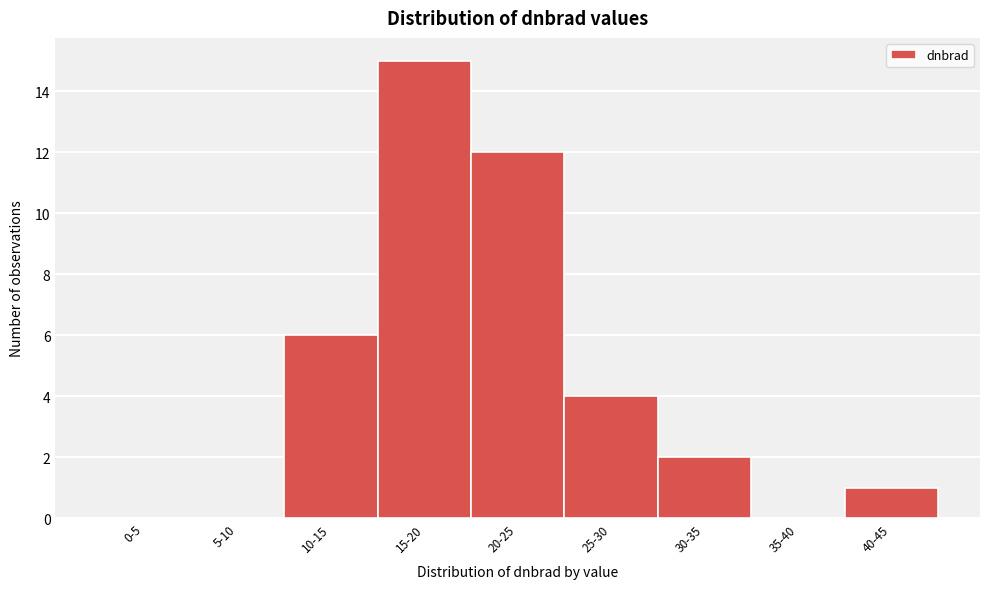

Reading right to left, extract all data points from this chart.

40-45=1	35-40=0	30-35=2	25-30=4	20-25=12	15-20=15	10-15=6	5-10=0	0-5=0